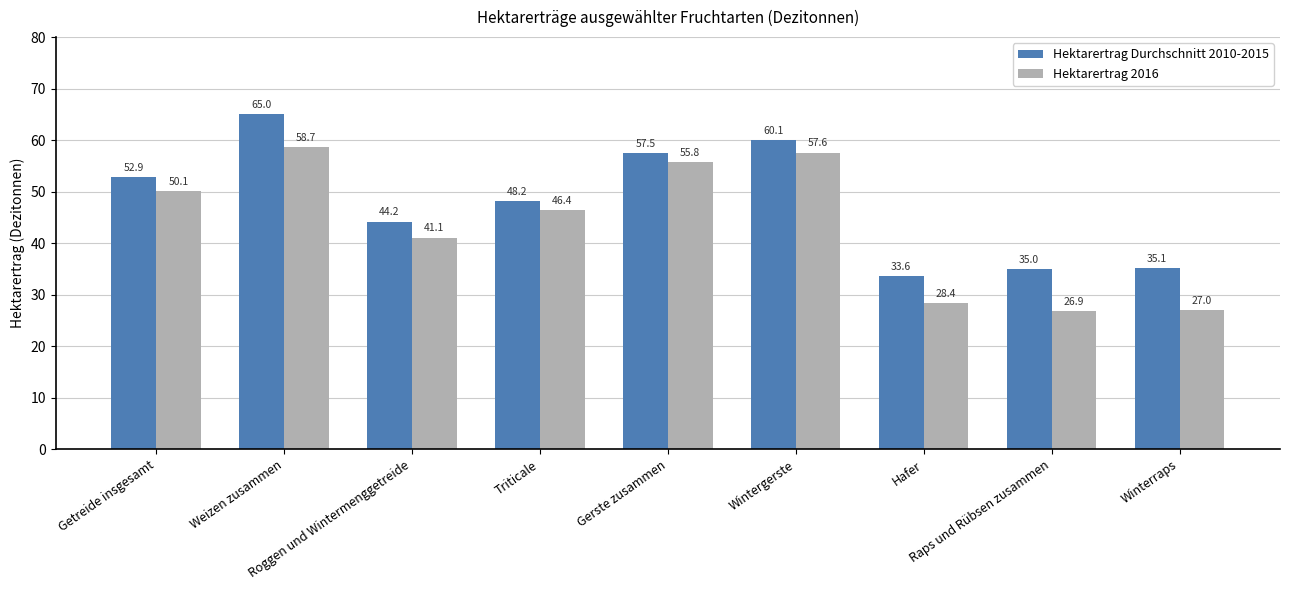

At how many categories does at least one series exceed 58?

2